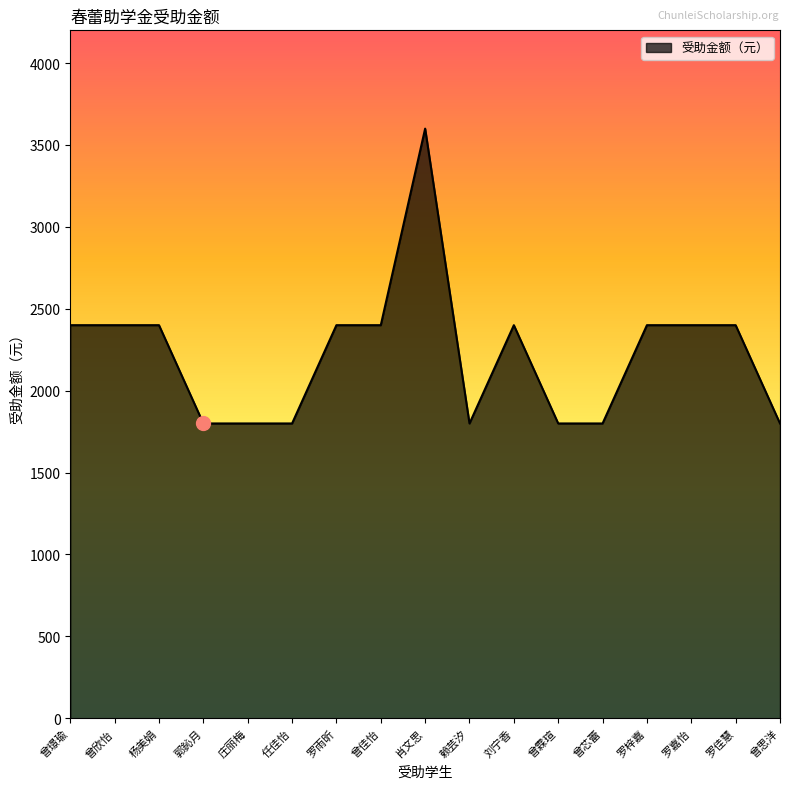

How many values are between 1800 and 2400?

16